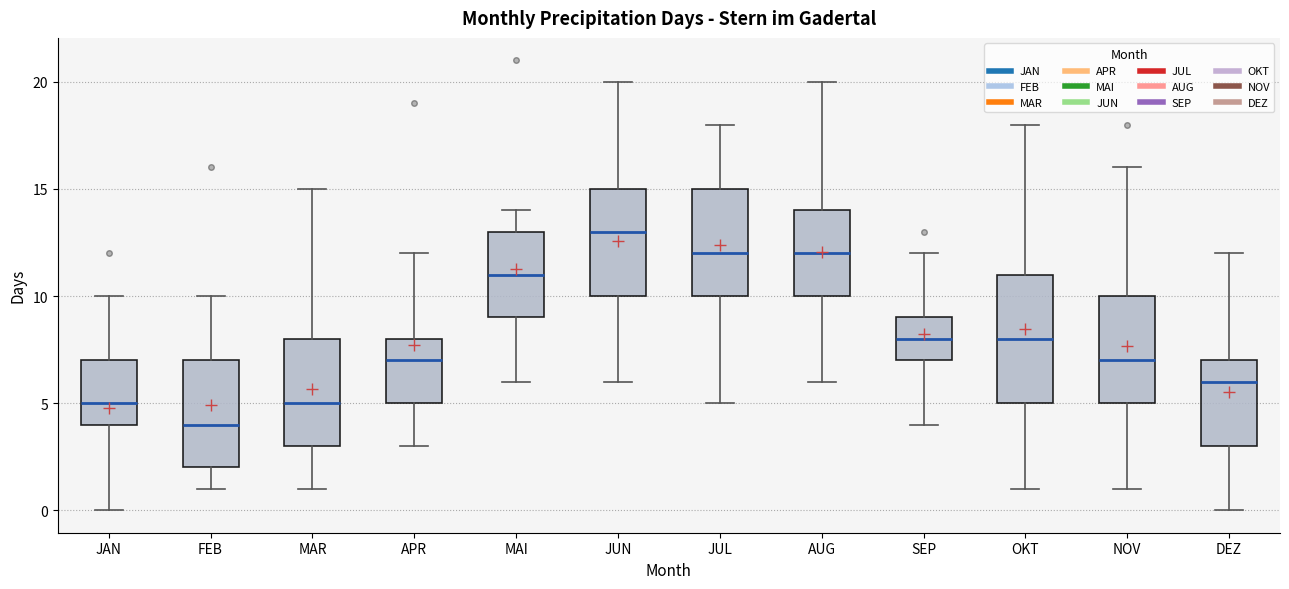

Comparing the boxes themselves (not the whiskers), which one is the tallest?

OKT